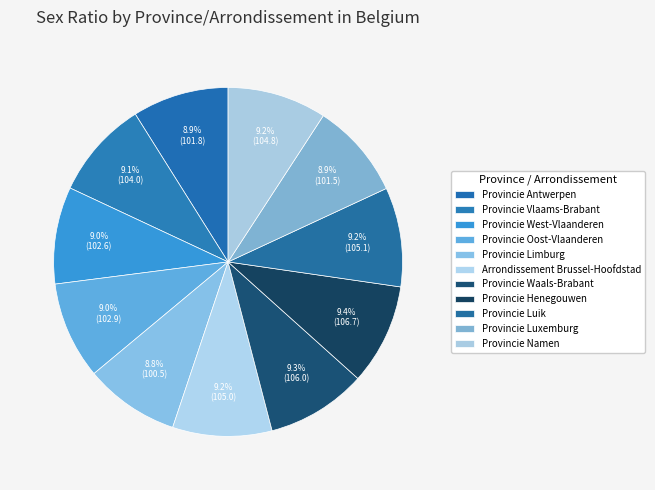

To the nearest percent, what percentage of the pie is Provincie West-Vlaanderen?

9%